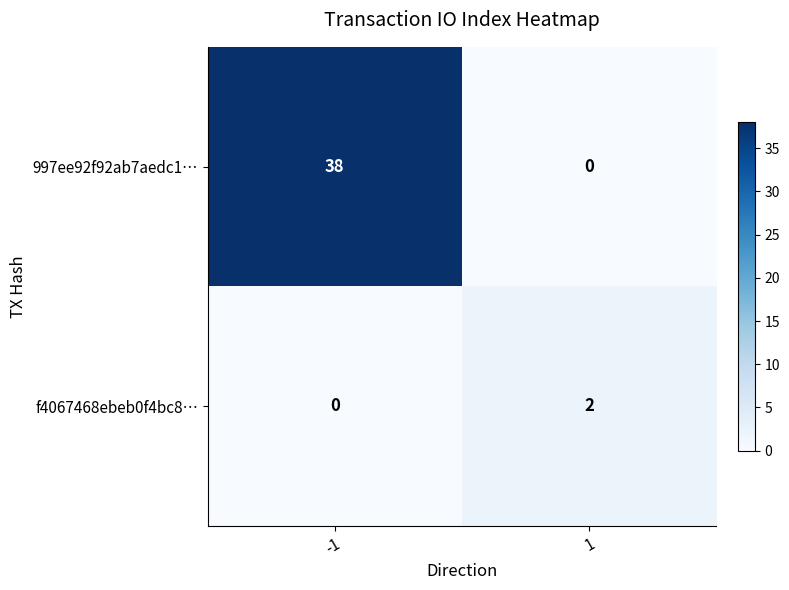

The value of 997ee92f92ab7aedc1… at 1 is -23. True or false?

False